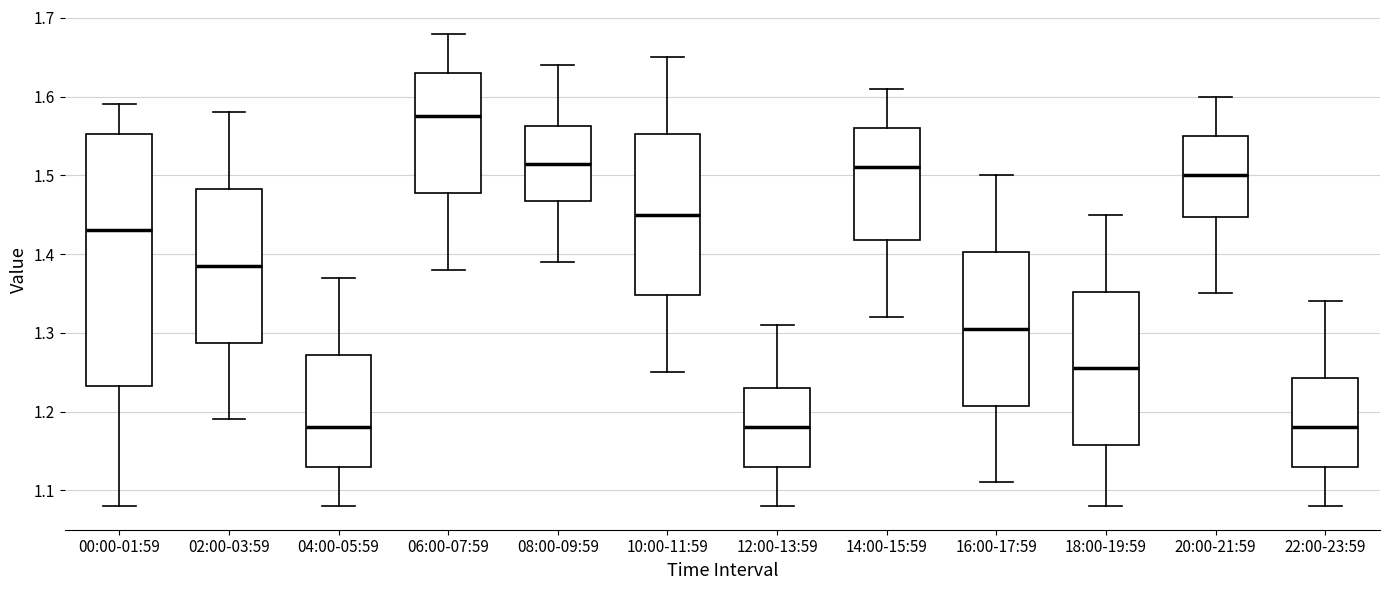

Where does the upper whisker of the box for 00:00-01:59 end on the y-axis? The values are not printed on the chart, so give them approximately, as read against the axis.

1.59